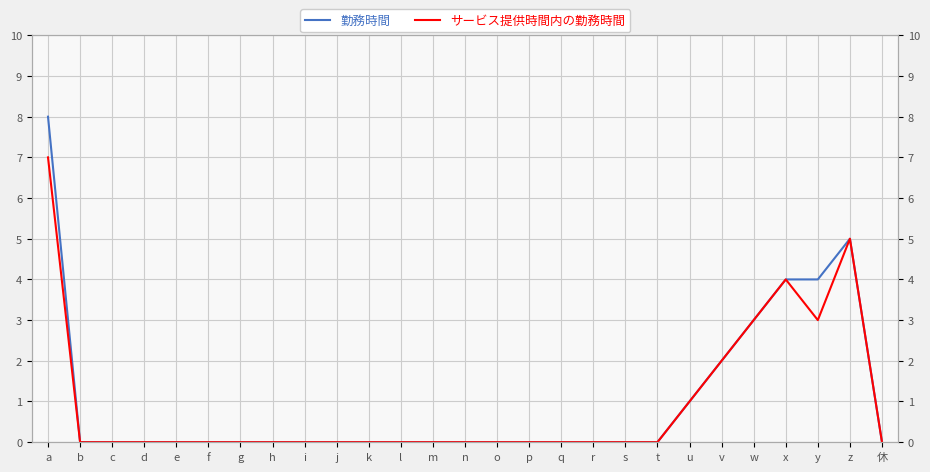

List the series in order of their overall mean, lowest first.

サービス提供時間内の勤務時間, 勤務時間